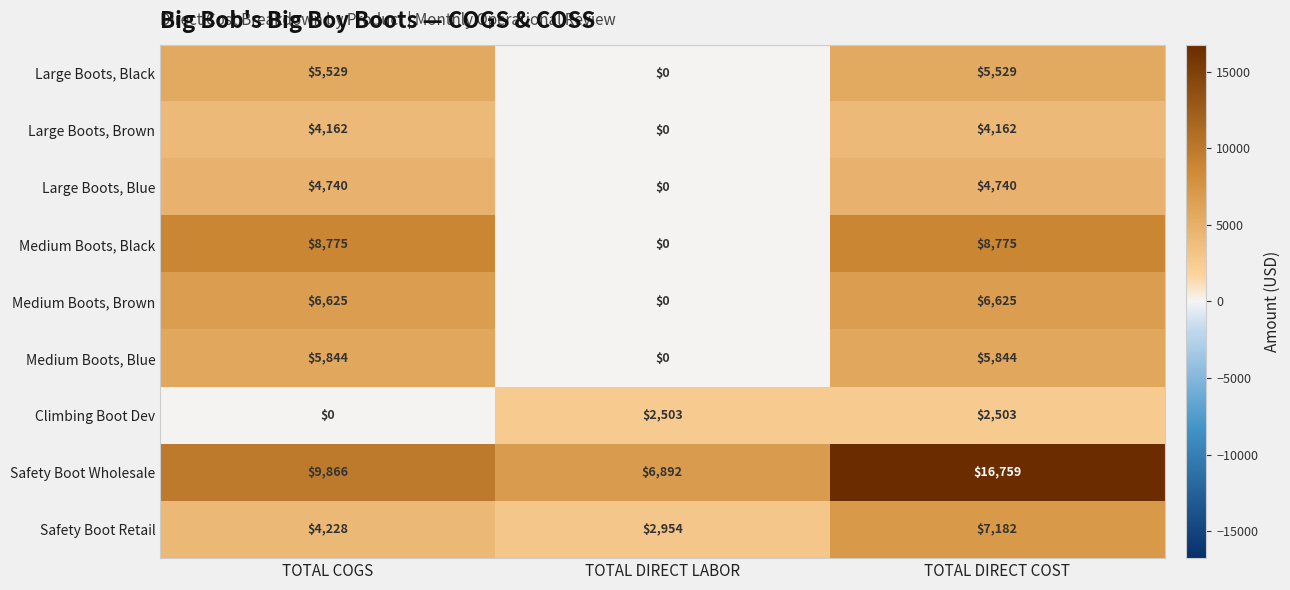

What is the greatest value displayed?

16759